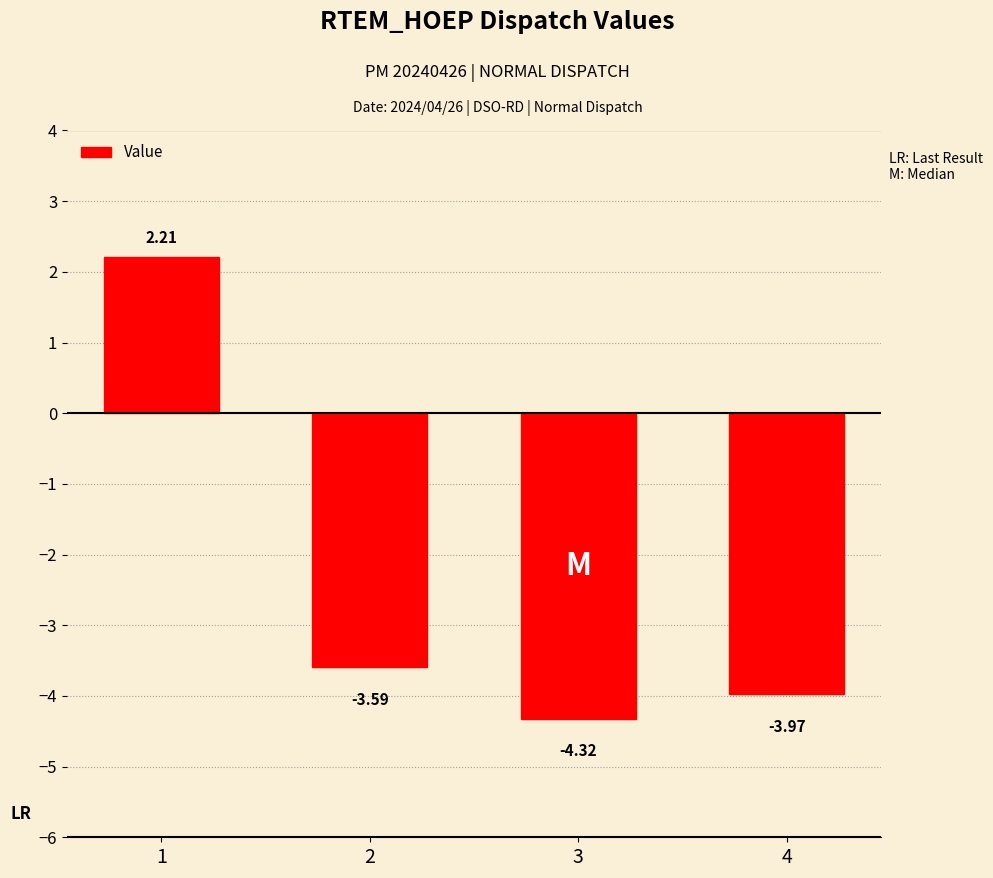

What is the difference between the maximum and second lowest values?

6.2